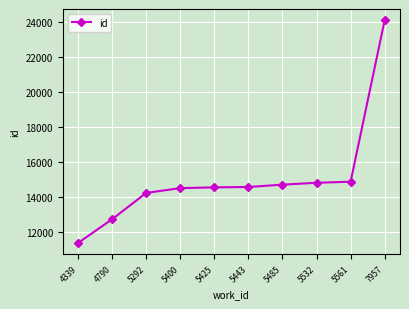

How many lines are shown in the chart?

1